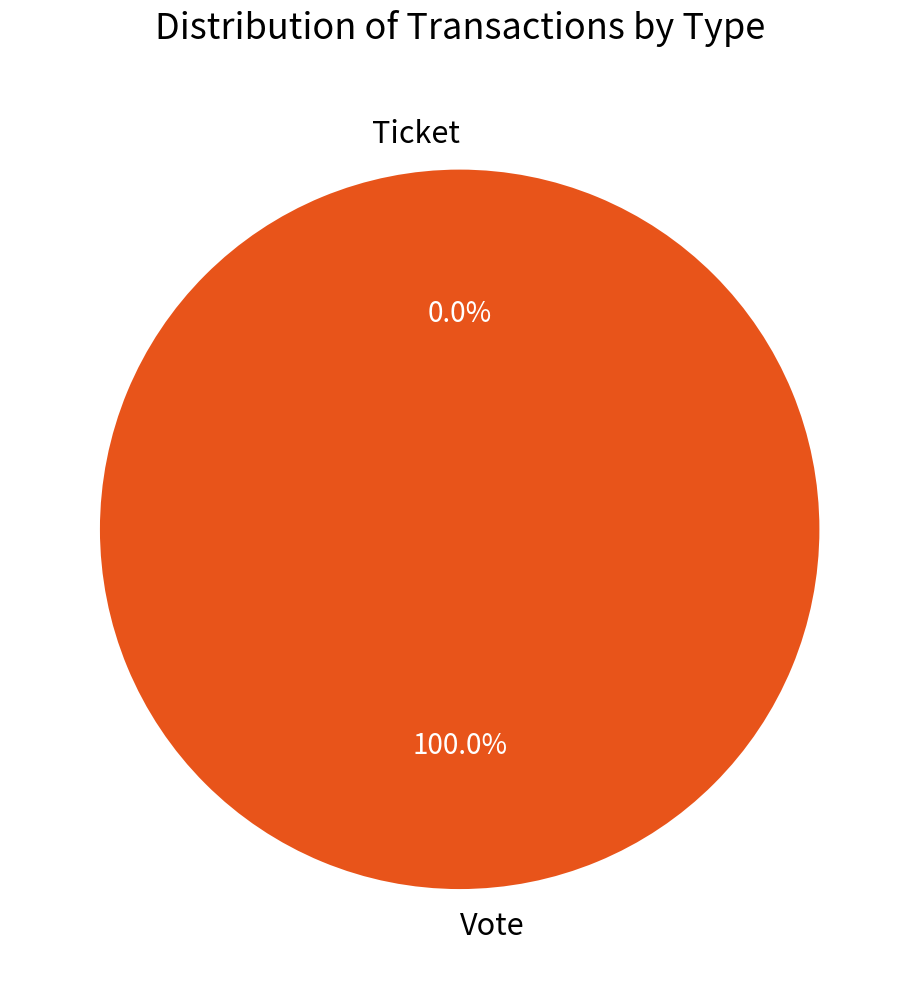

True or false: Vote accounts for 85% of the total.

False